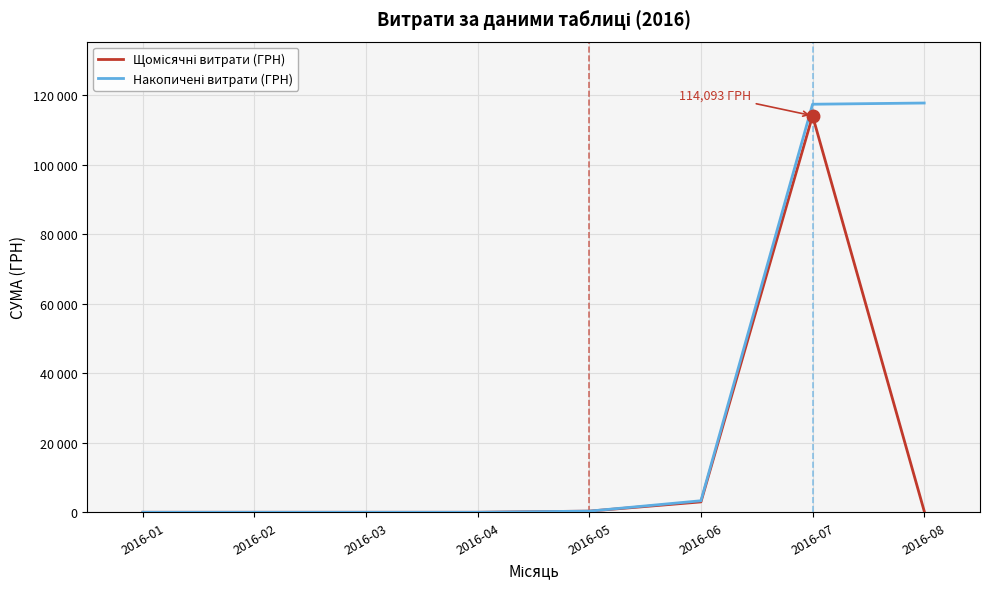

Is the value of Щомісячні витрати (ГРН) at 2016-02 greater than the value of Накопичені витрати (ГРН) at 2016-05?

No